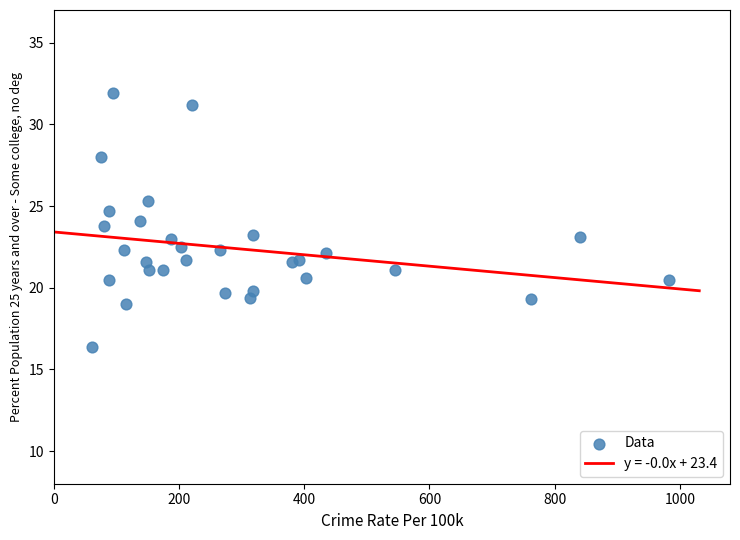

What is the range of Y values (max minus min)?

15.5